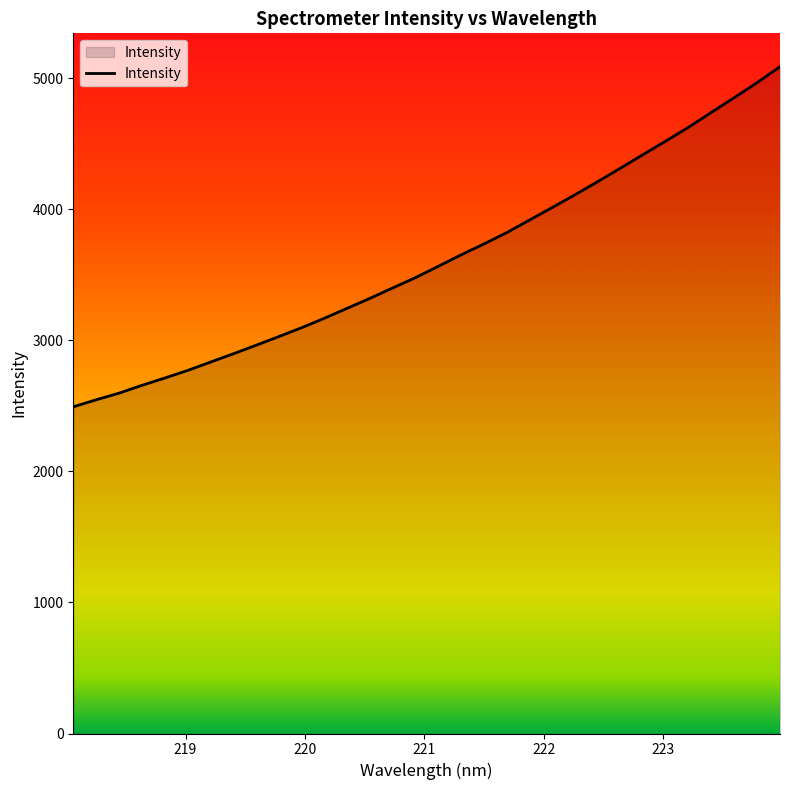

What is the maximum value shown in the chart?

5090.1